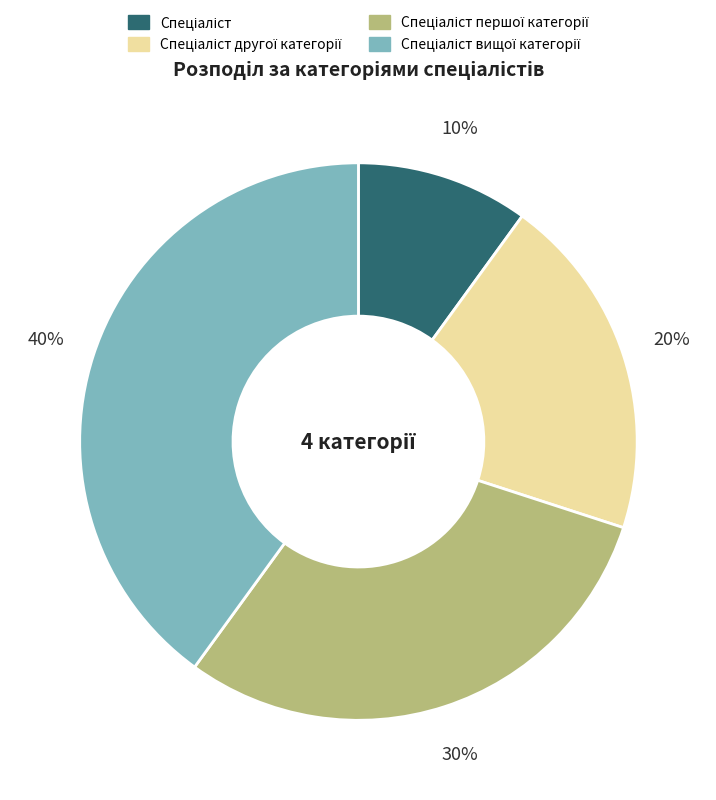

Is there any slice that represents more than half of the pie?

No